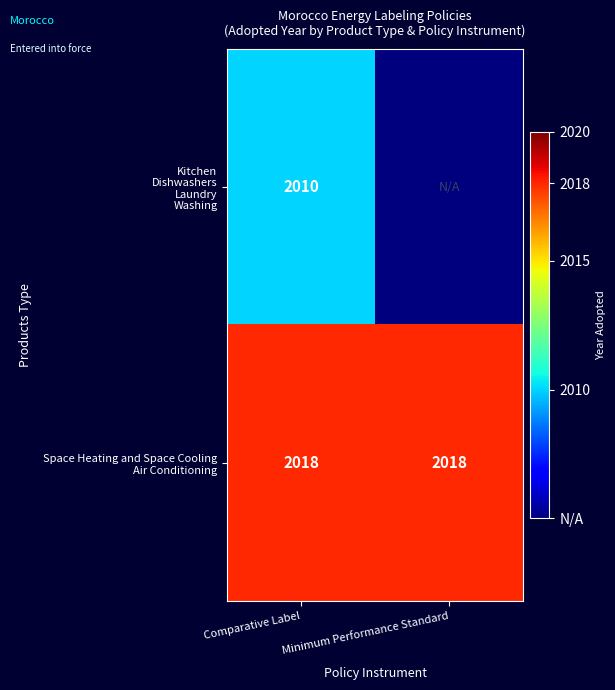

At how many categories does at least one series exceed 2008?

2